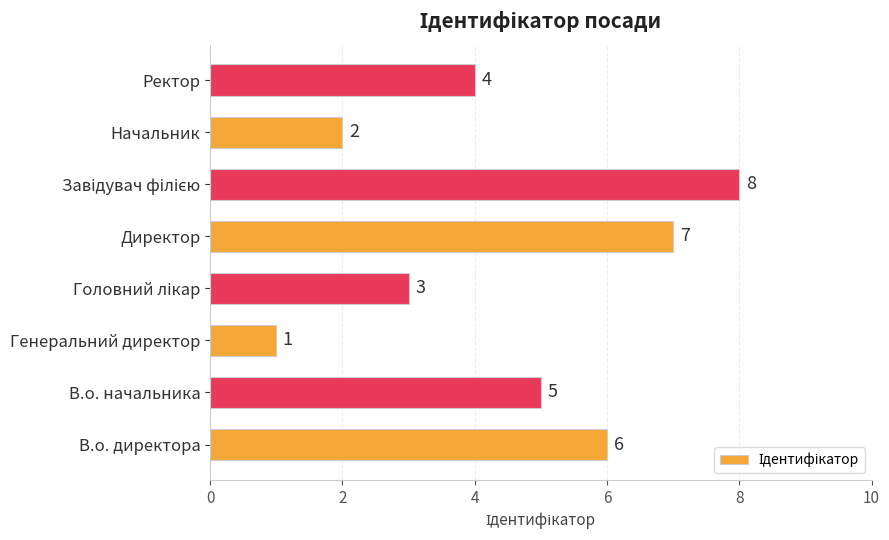

What is the maximum value shown in the chart?

8